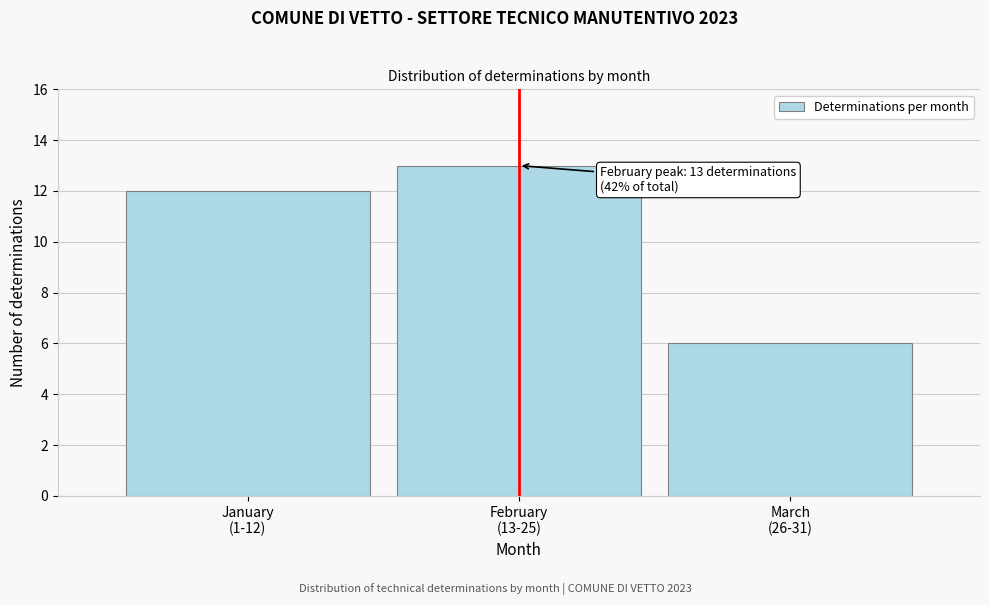

Reading left to right, transcribe all the data shown in this chart.

12	13	6